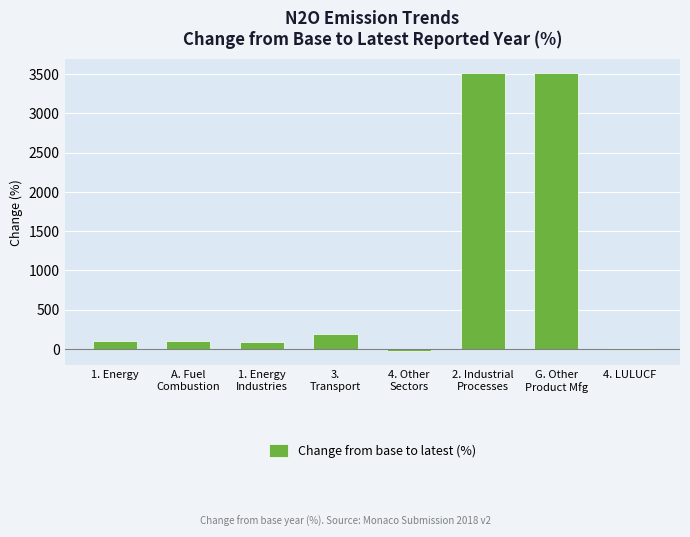

Between 4. LULUCF and 1. Energy, which is larger?

1. Energy